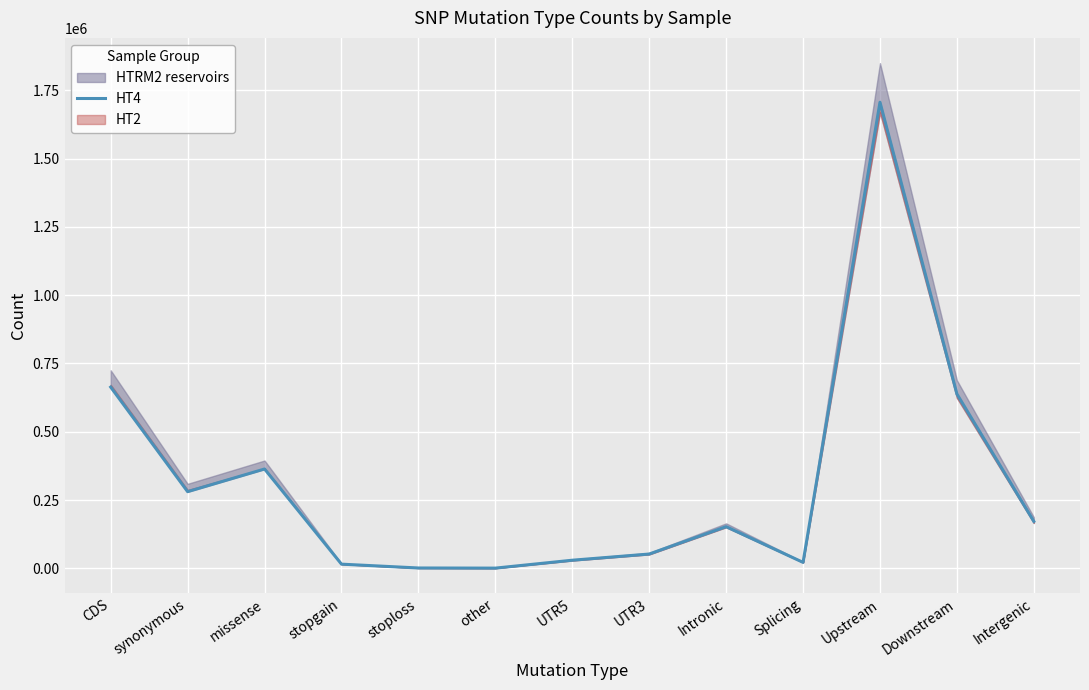

Approximately how many times larger is the value at Splicing compared to UTR3?

0.4